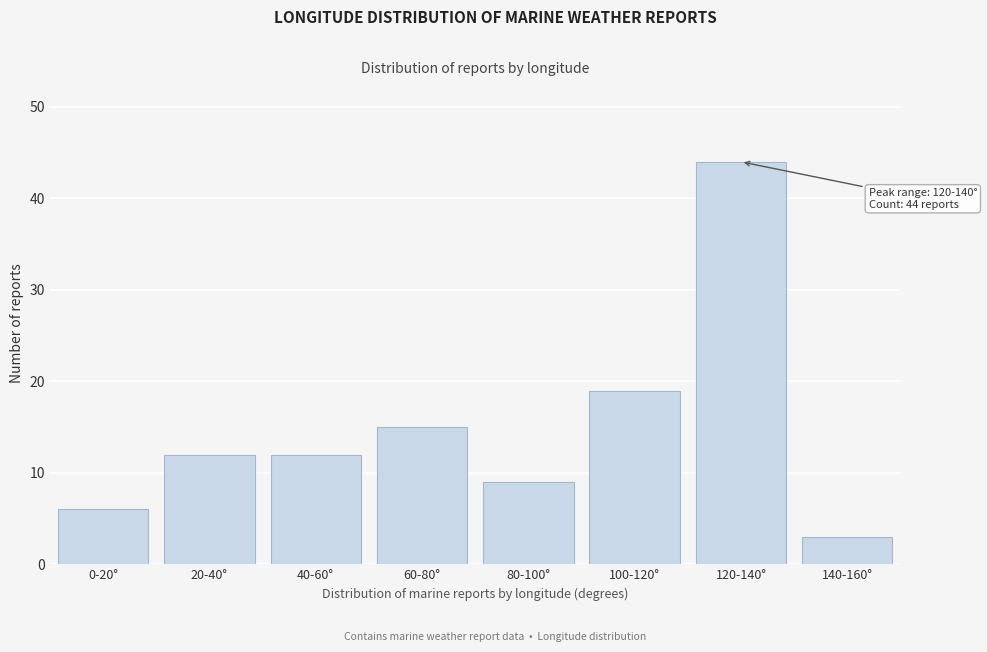

Reading left to right, what are all the values shown in this chart?

6	12	12	15	9	19	44	3